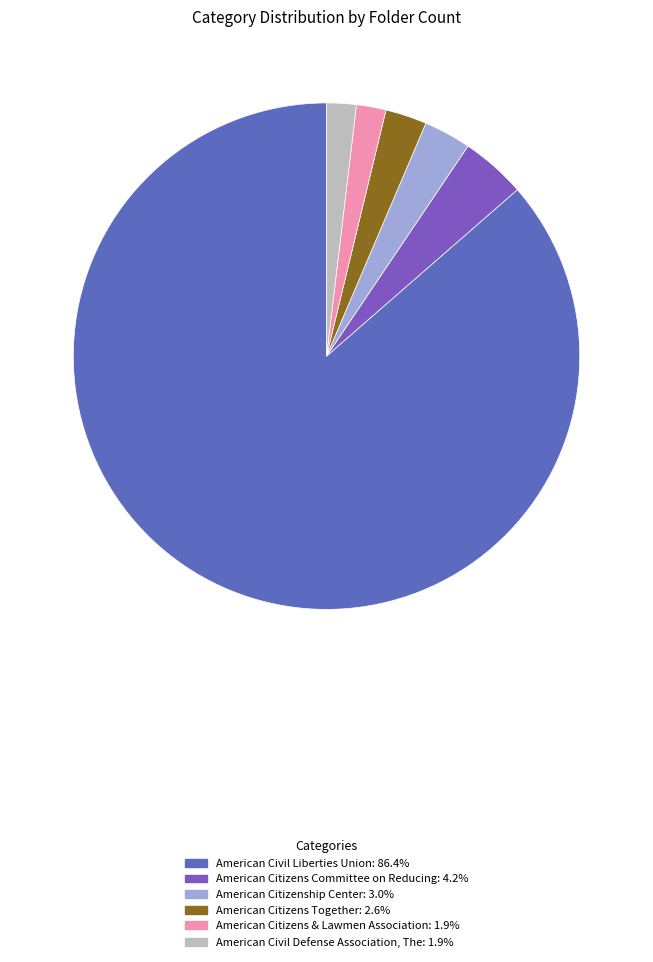

How many slices are in this pie chart?

6